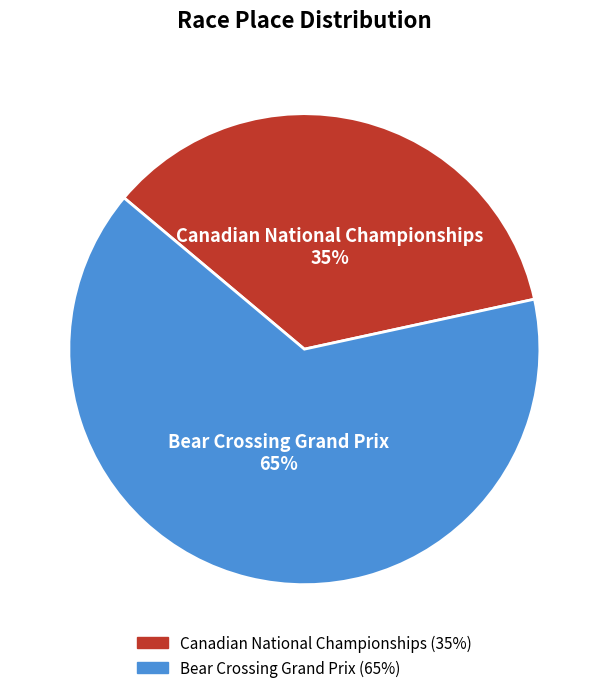

To the nearest percent, what is the average slice percentage?

50%